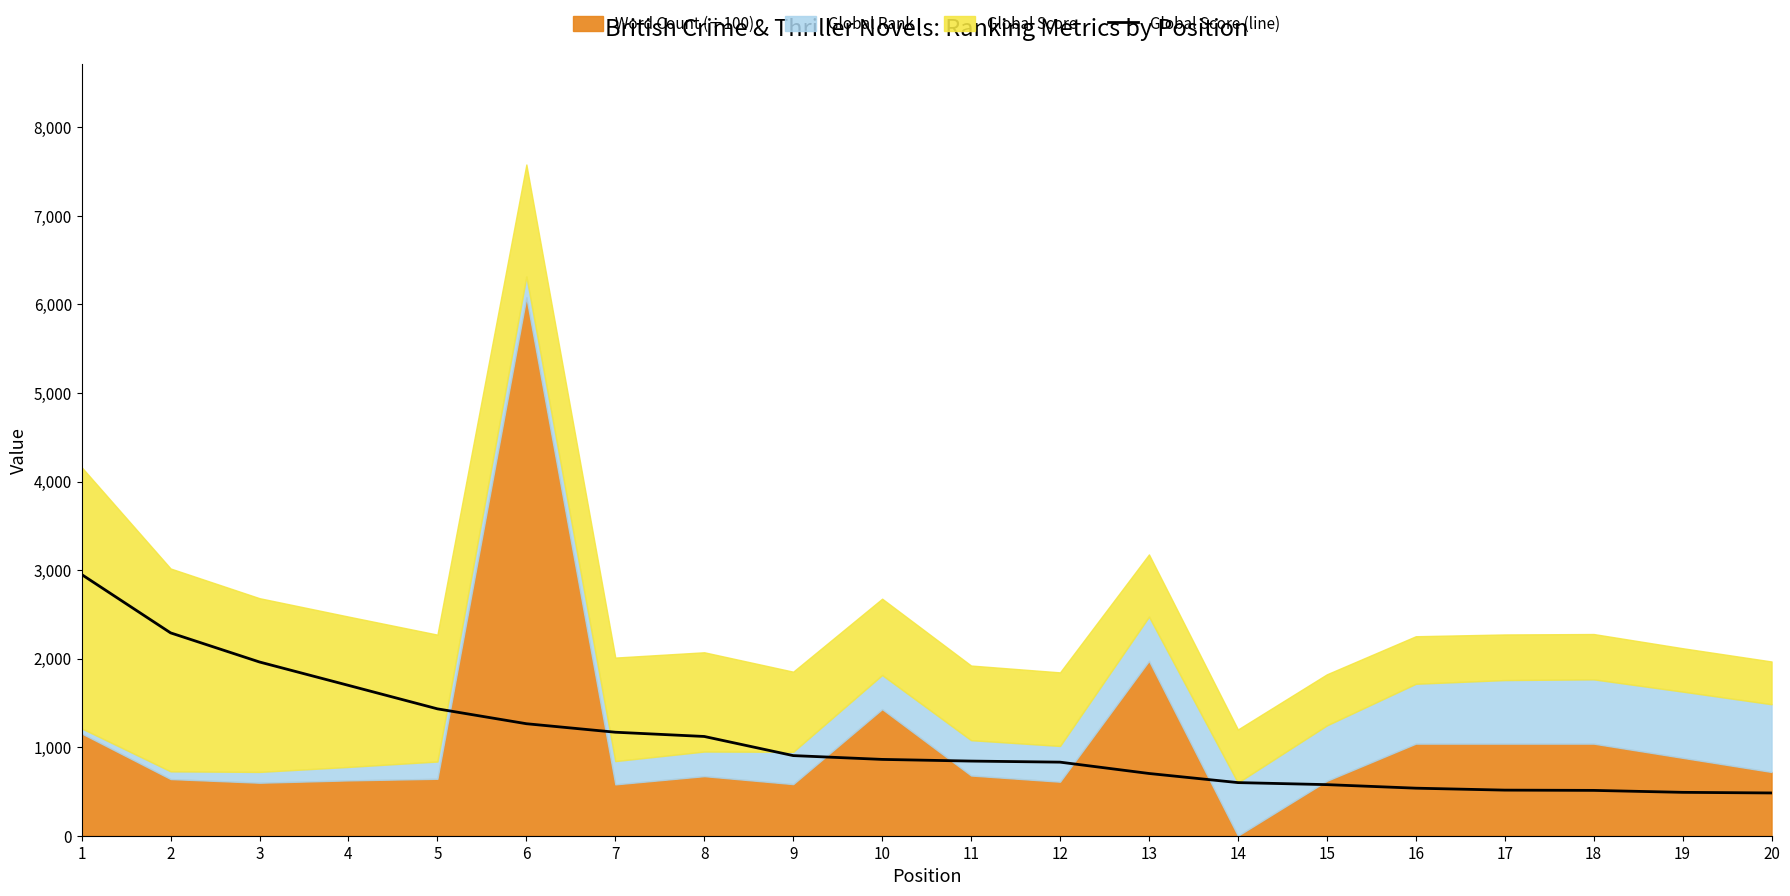

What is the difference between the values at 4 and 19?

1208